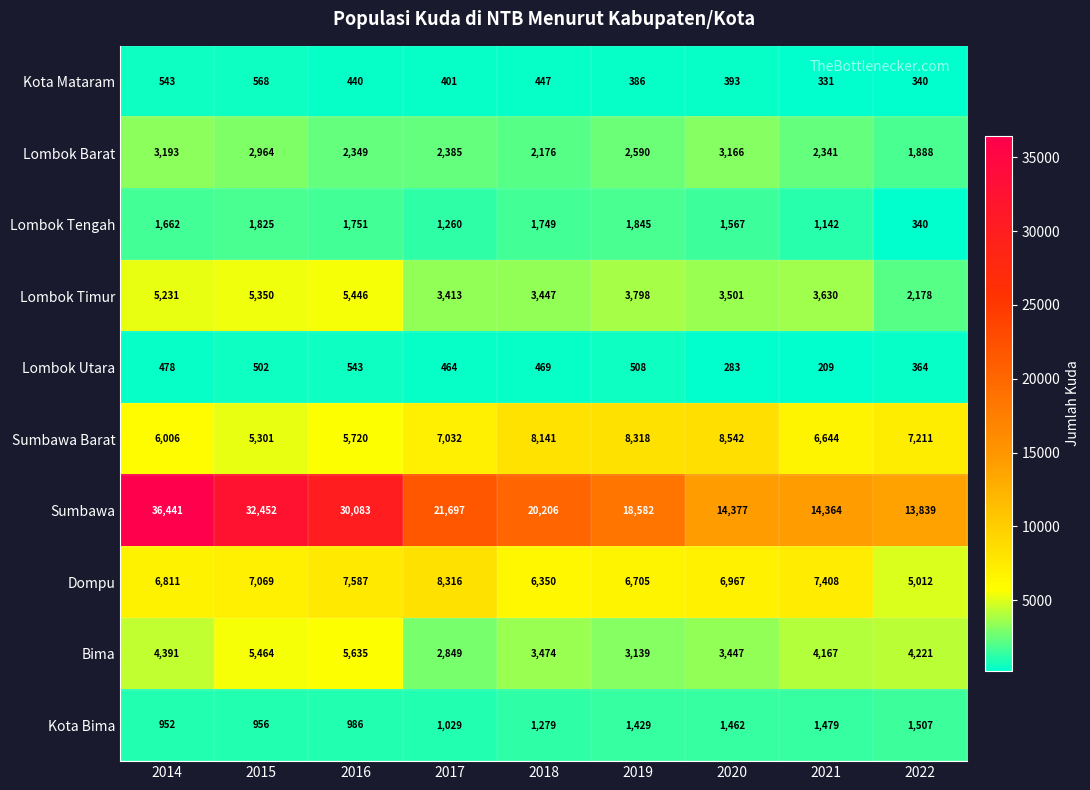

What is the difference between the Bima values at 2014 and 2020?

944